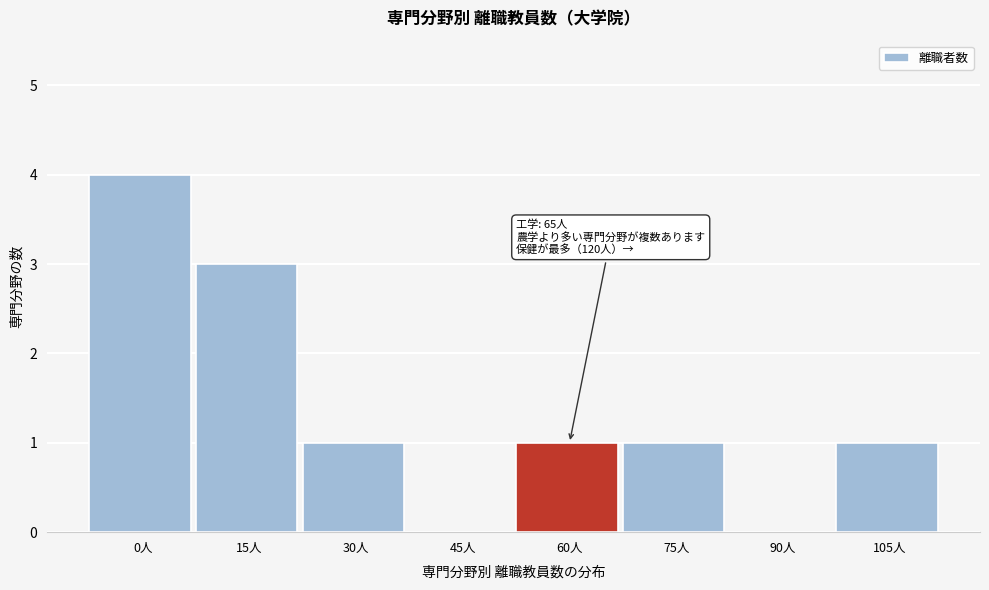

Reading left to right, transcribe all the data shown in this chart.

0人=4	15人=3	30人=1	45人=0	60人=1	75人=1	90人=0	105人=1